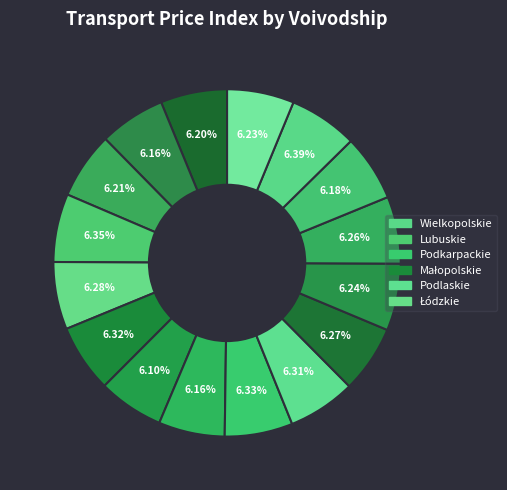

How many segments does this pie chart have?

16